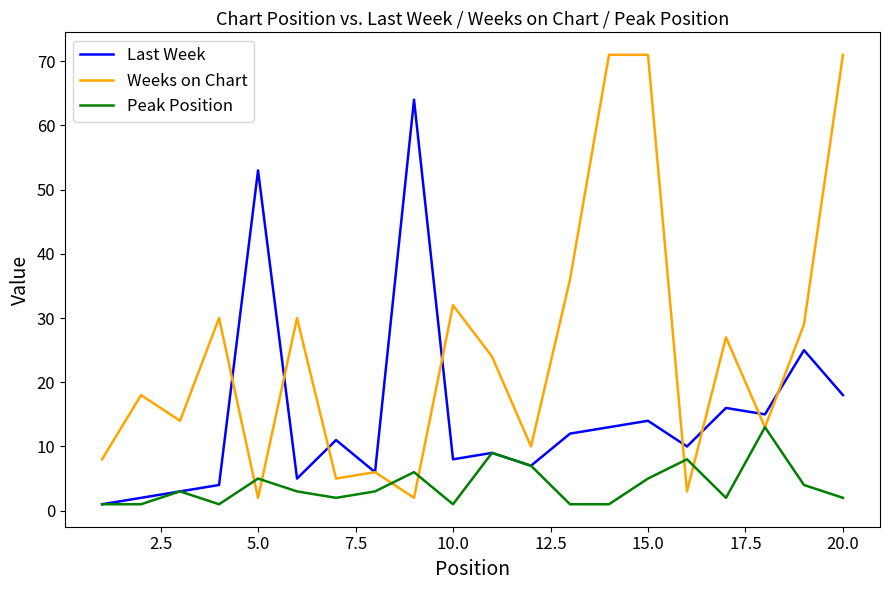

List the series in order of their overall mean, lowest first.

Peak Position, Last Week, Weeks on Chart